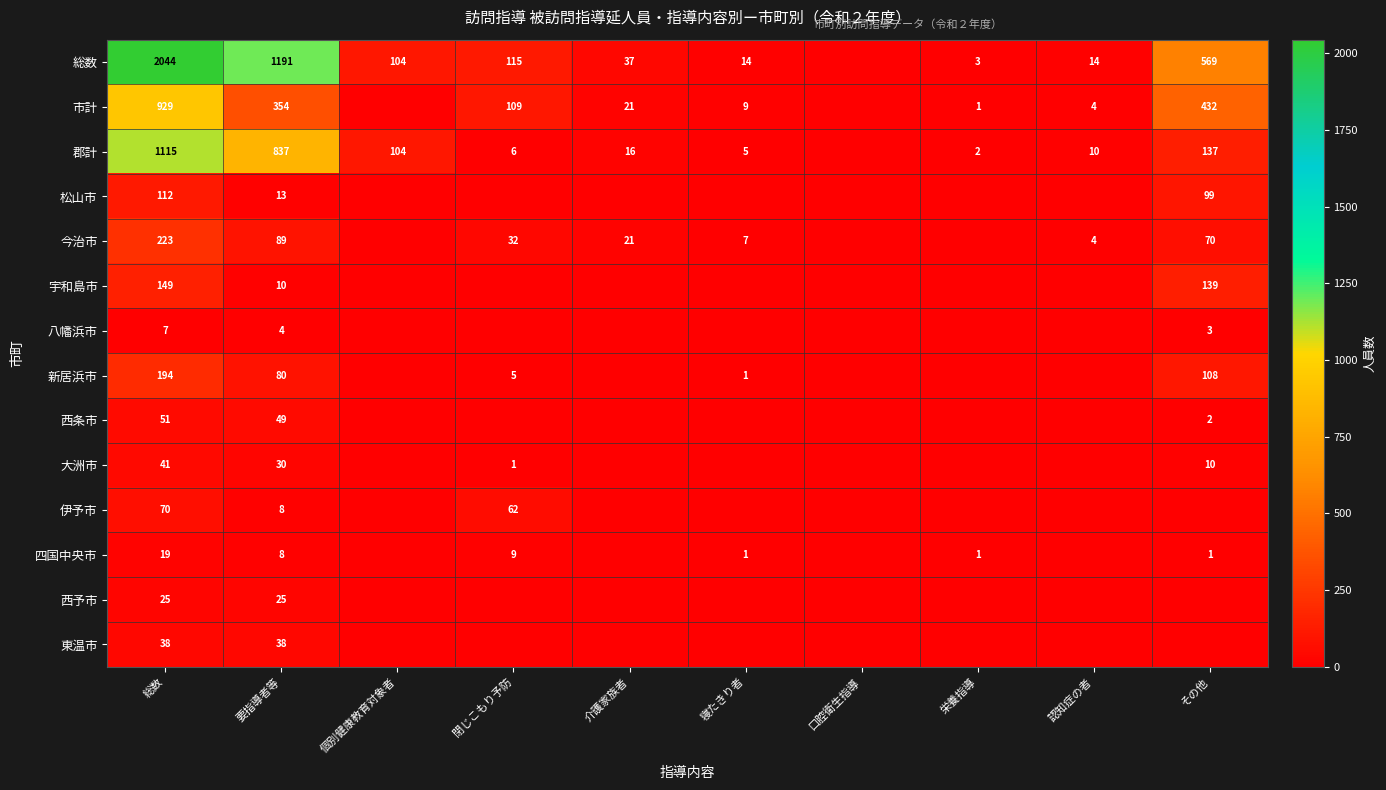

What is the maximum value shown in the chart?

2044